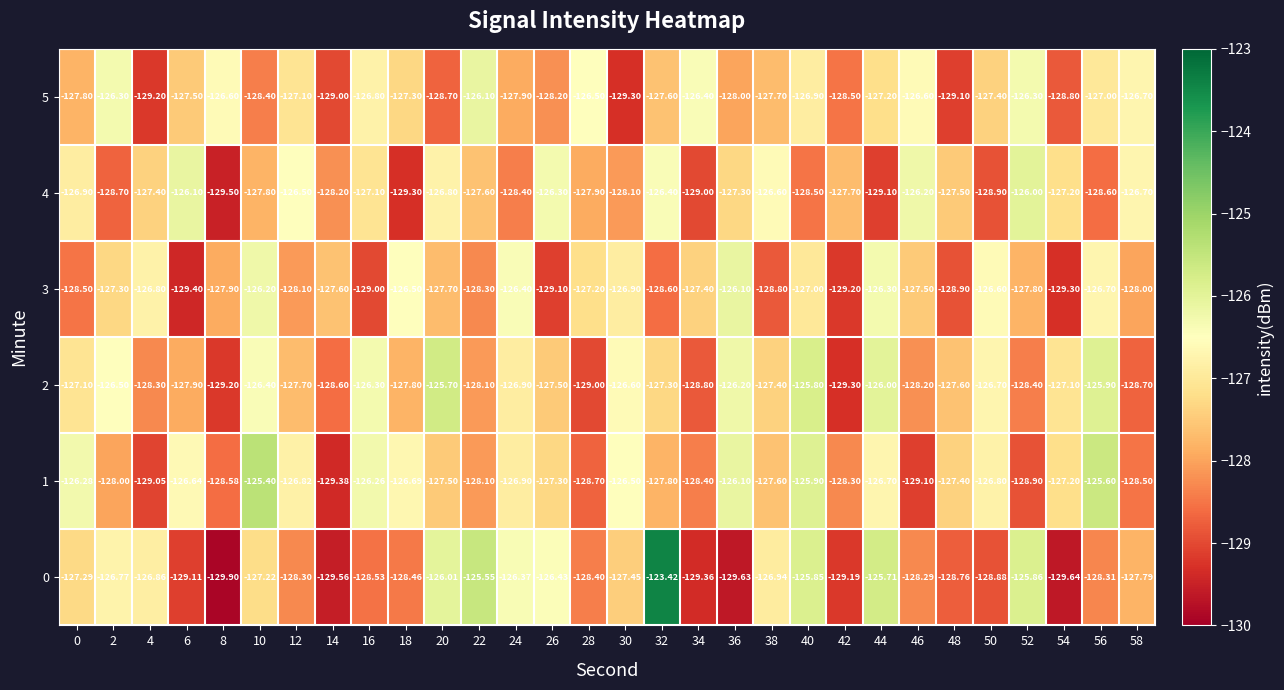

Is the value of 5 at 32 greater than the value of 0 at 44?

No